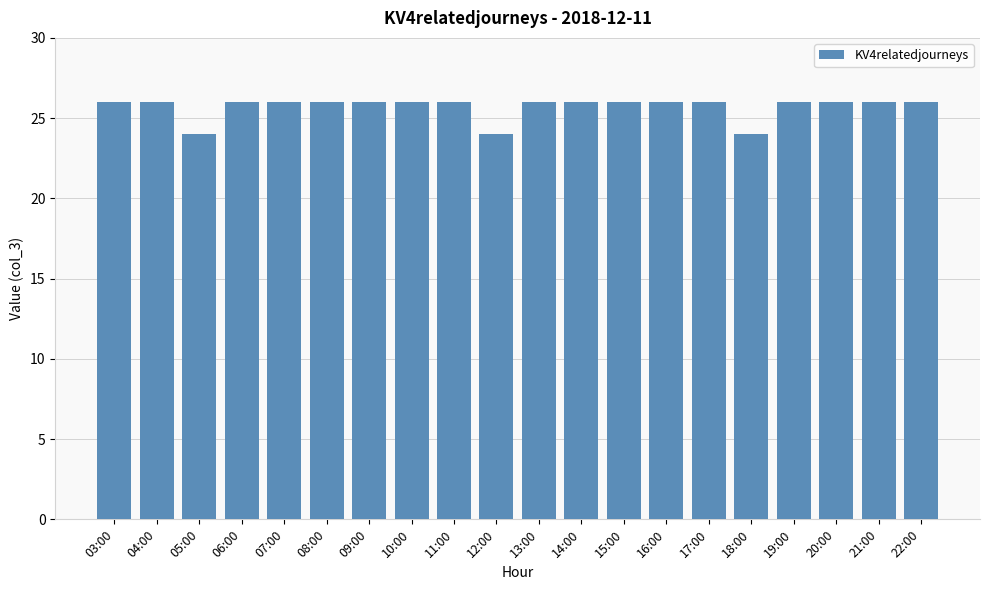

Reading left to right, list all the values displayed in this chart.

03:00=26	04:00=26	05:00=24	06:00=26	07:00=26	08:00=26	09:00=26	10:00=26	11:00=26	12:00=24	13:00=26	14:00=26	15:00=26	16:00=26	17:00=26	18:00=24	19:00=26	20:00=26	21:00=26	22:00=26